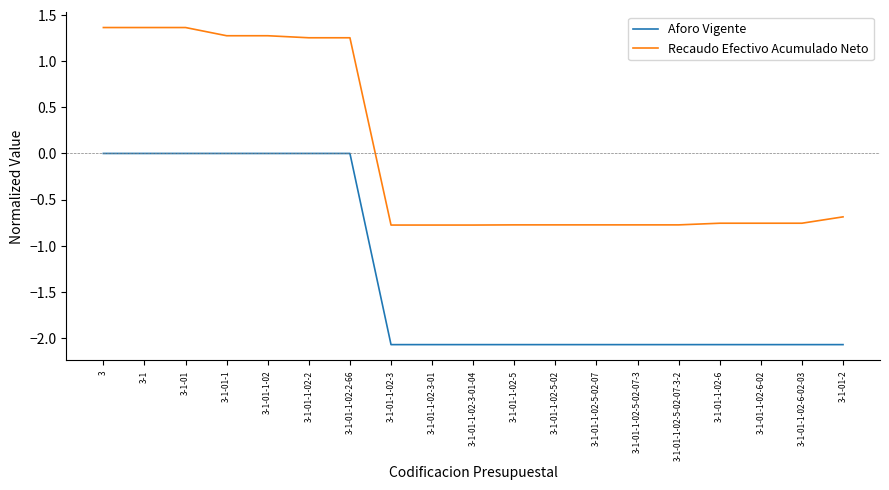

Where is Recaudo Efectivo Acumulado Neto nearest to the value 0?

3-1-01-2